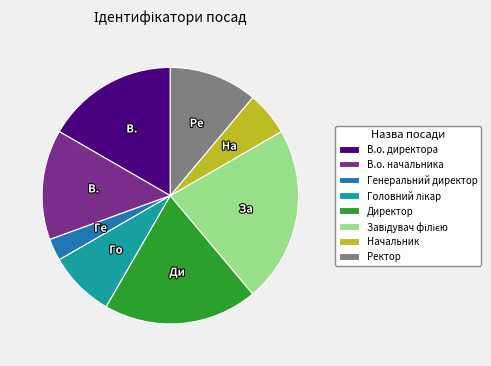

The В.о. начальника slice represents 14% of the pie. True or false?

True